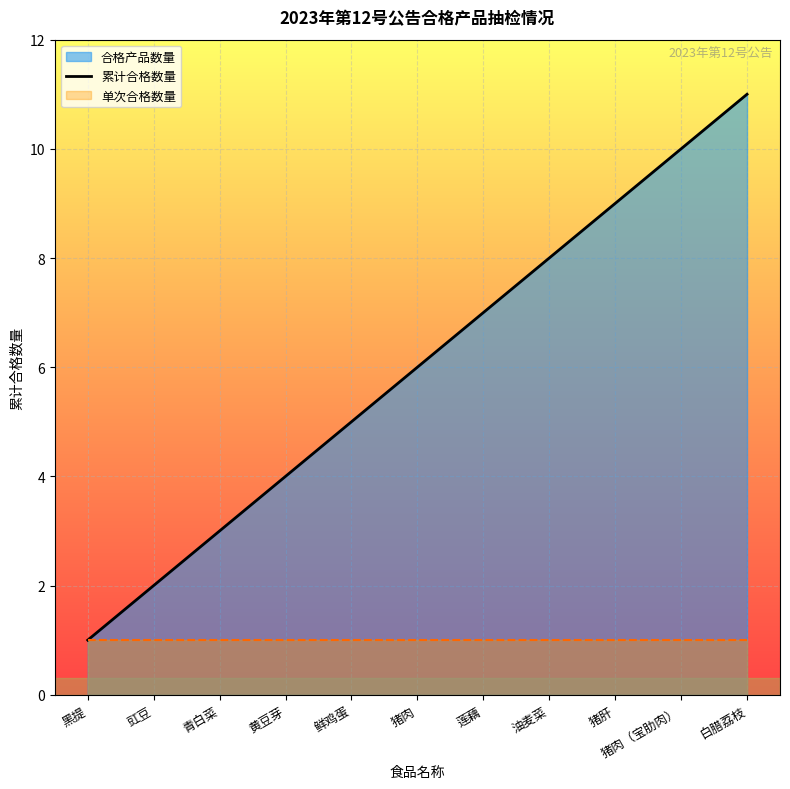

The value at 猪肉 is 8. True or false?

False